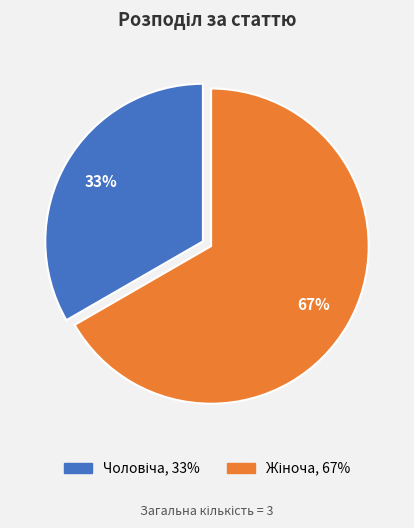

Is there any slice that represents more than half of the pie?

Yes